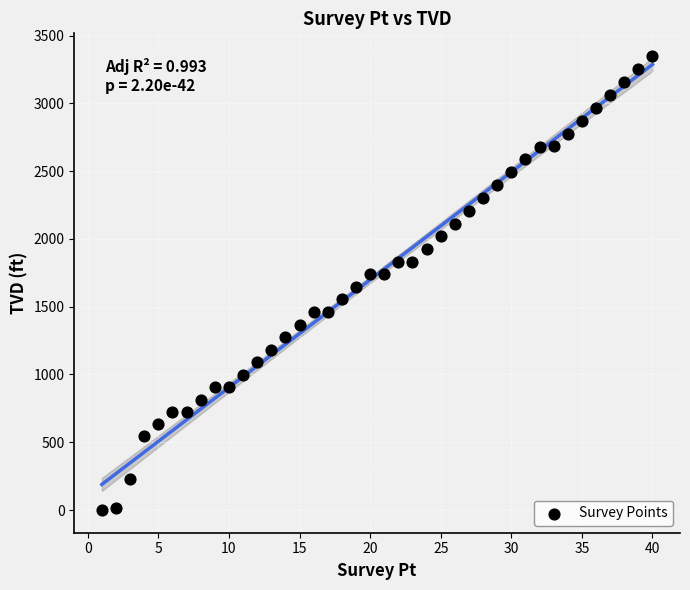

What is the range of X values (max minus min)?

39.0